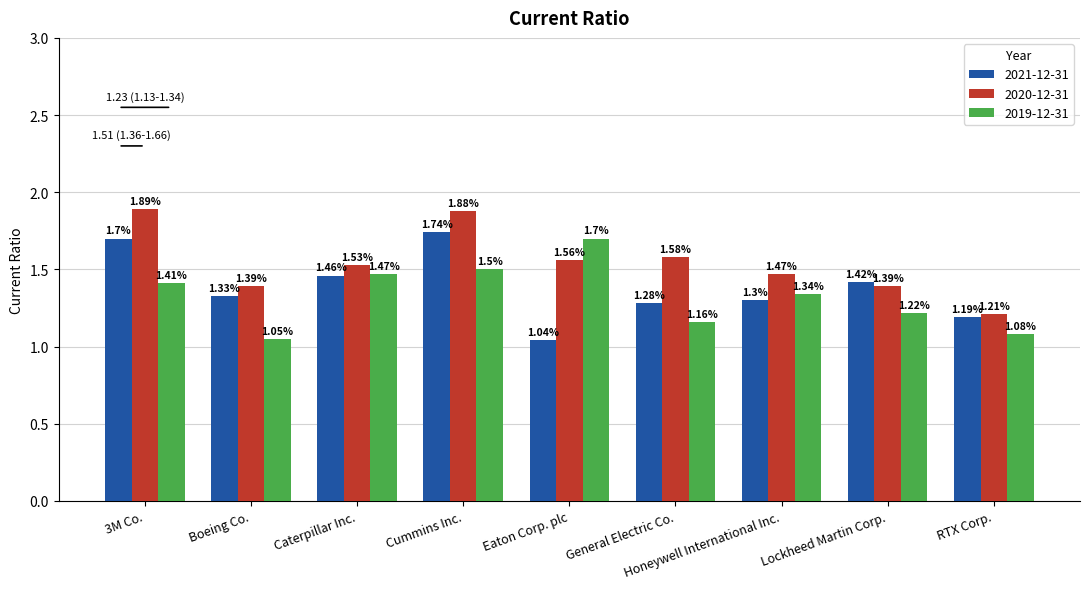

Is it true that 2020-12-31 equals 1.5 at Caterpillar Inc.?

True